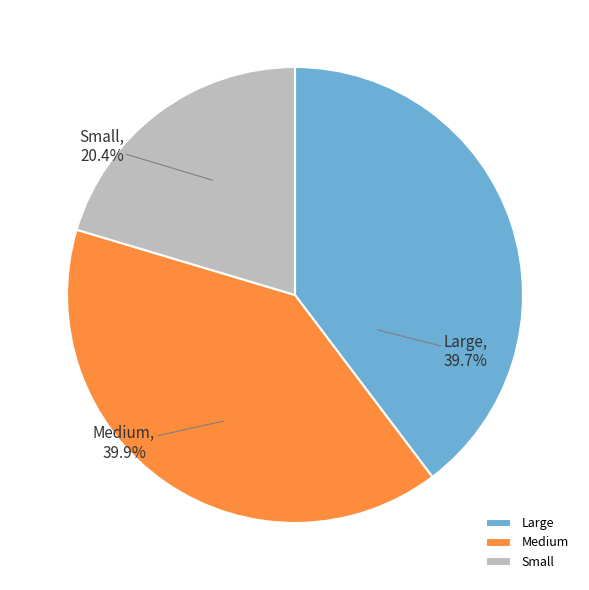

What percentage is the Medium slice, to the nearest percent?

40%